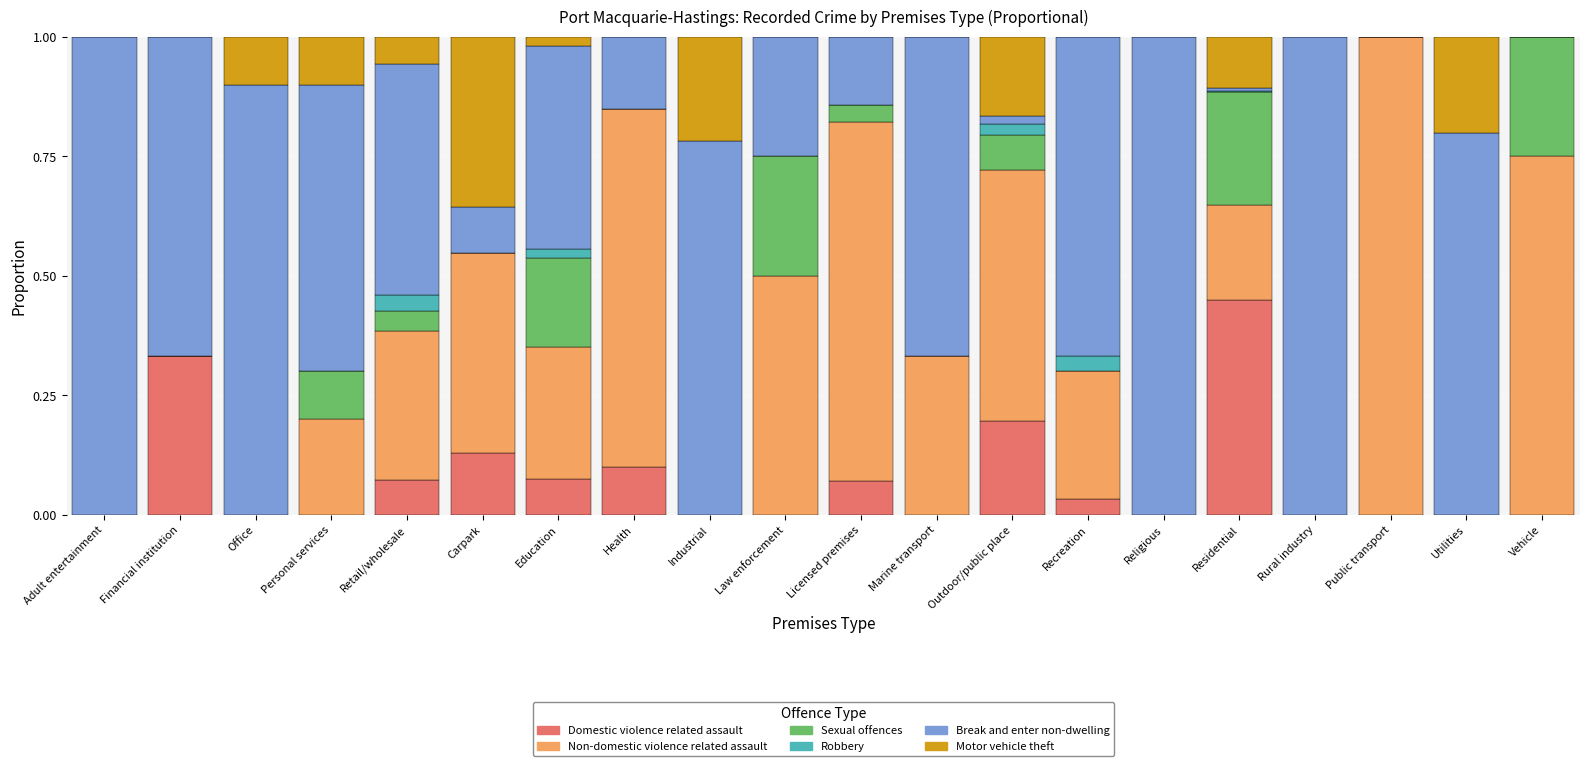

Which category has the highest value in the Domestic violence related assault series?

Residential